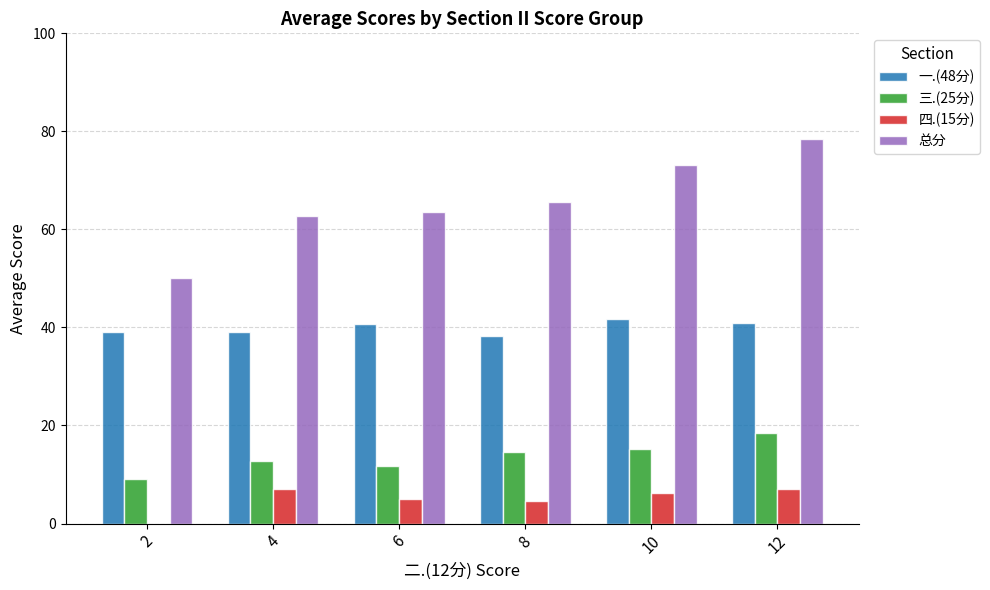

Is it true that 三.(25分) equals 12.7 at 4?

True